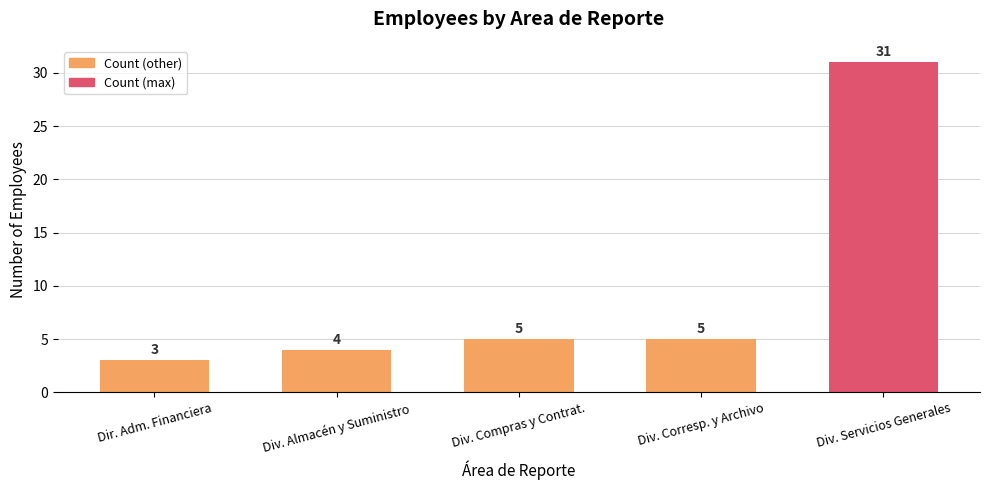

What is the smallest value displayed?

3